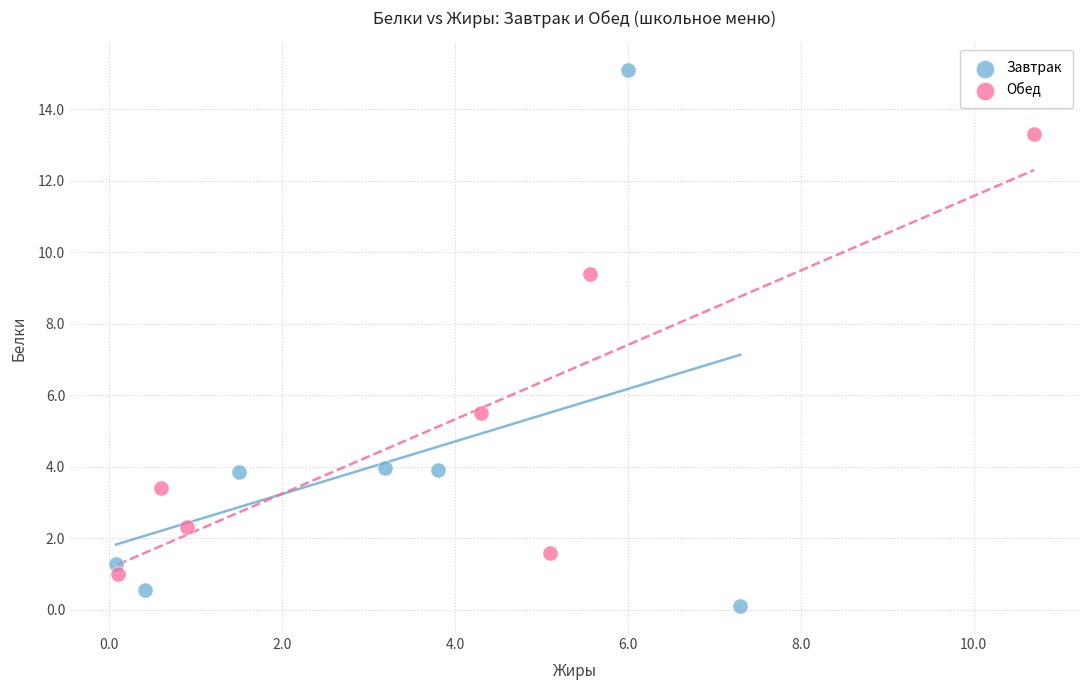

Which series has the largest Y range (max minus min)?

Завтрак